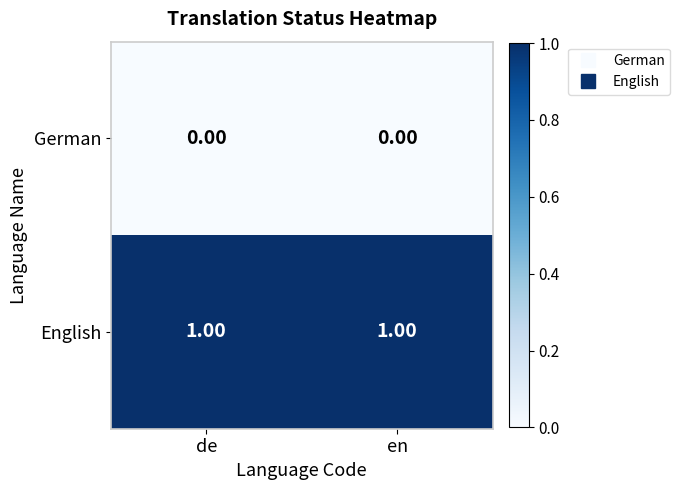

Which series has the largest total across all categories?

English